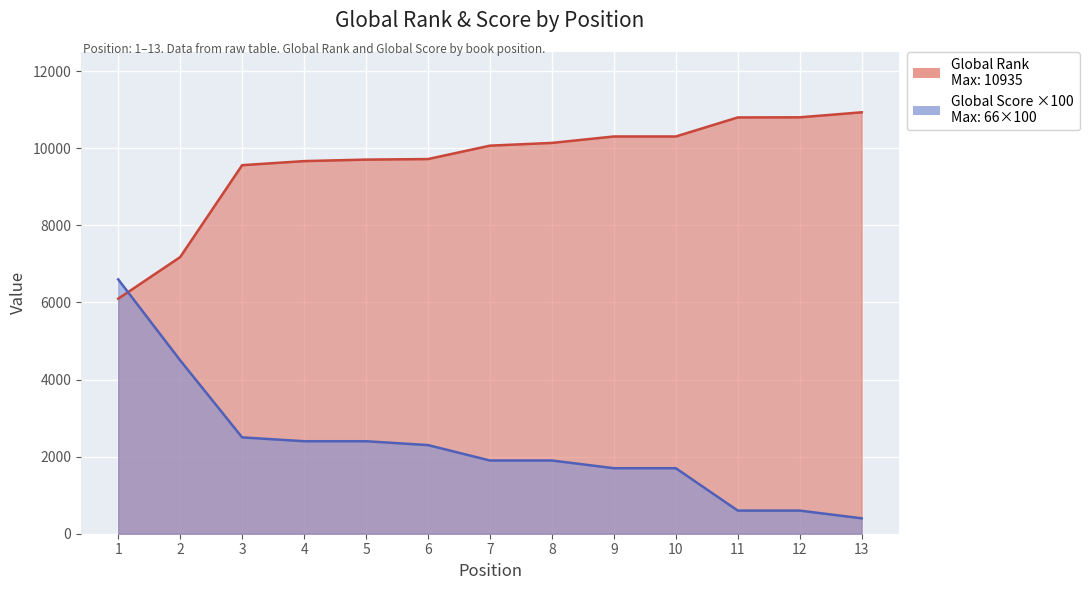

What is the average value of the Global Rank series?

9639